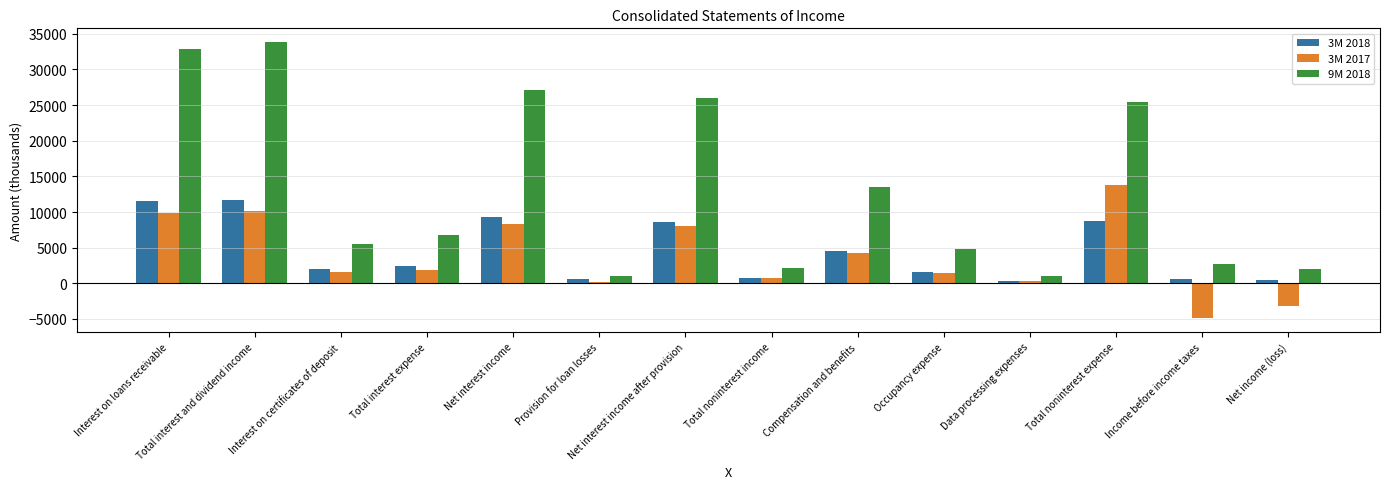

What is the minimum value shown in the chart?

-4852